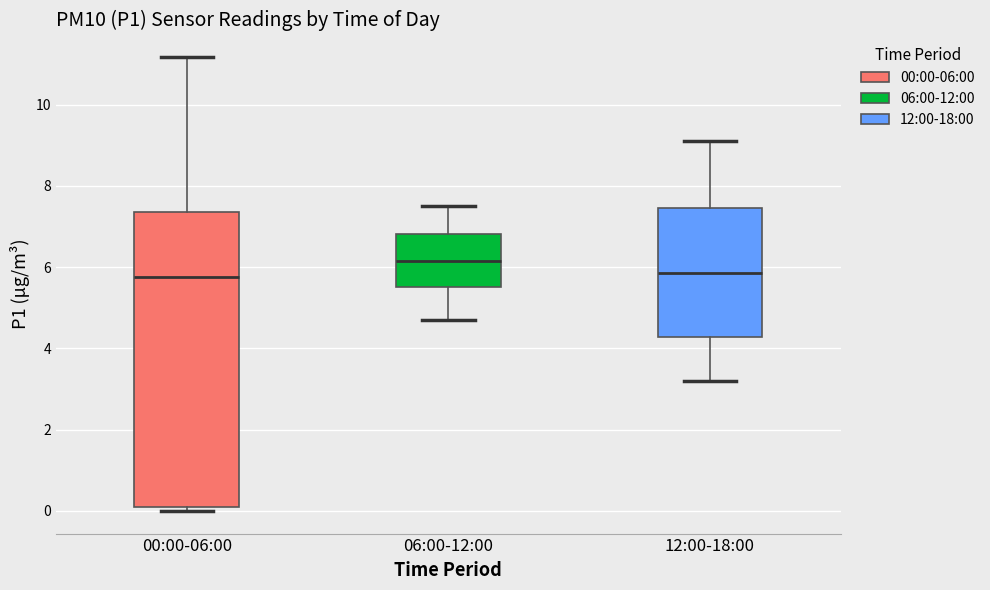

Reading left to right, read every box against the y-axis: the position of its median line, the range the box covers, and the ends of its whiskers. The values are not printed on the chart, so give them approximately, as read against the axis.

00:00-06:00: median 5.8, box 0.2 to 7.4, whiskers 0.0 to 11.2
06:00-12:00: median 6.2, box 5.6 to 6.8, whiskers 4.8 to 7.6
12:00-18:00: median 5.8, box 4.2 to 7.4, whiskers 3.2 to 9.2